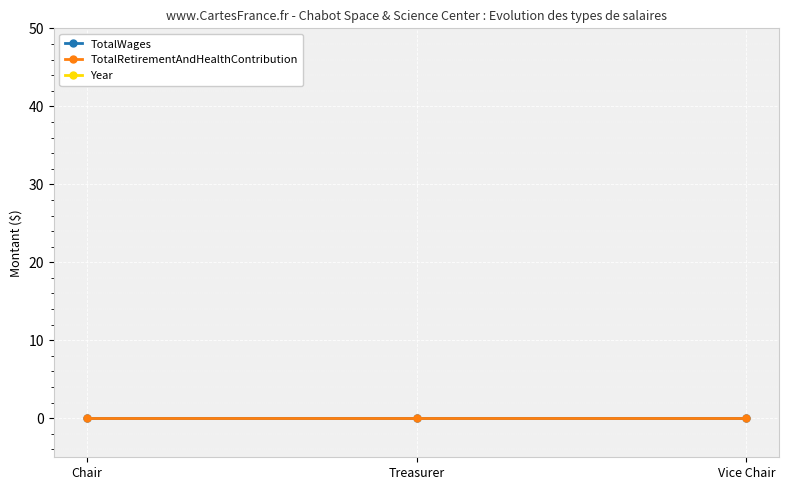

Between Chair and Vice Chair, which series saw the biggest shift?

TotalWages